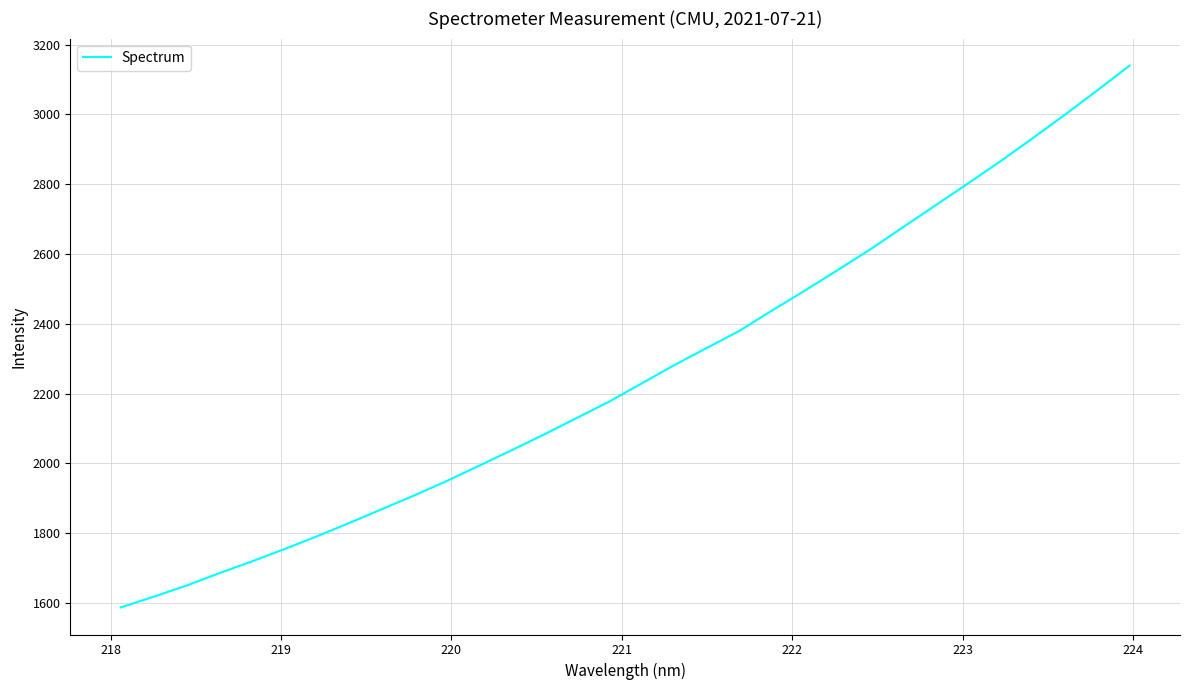

What is the maximum value shown in the chart?

3139.5